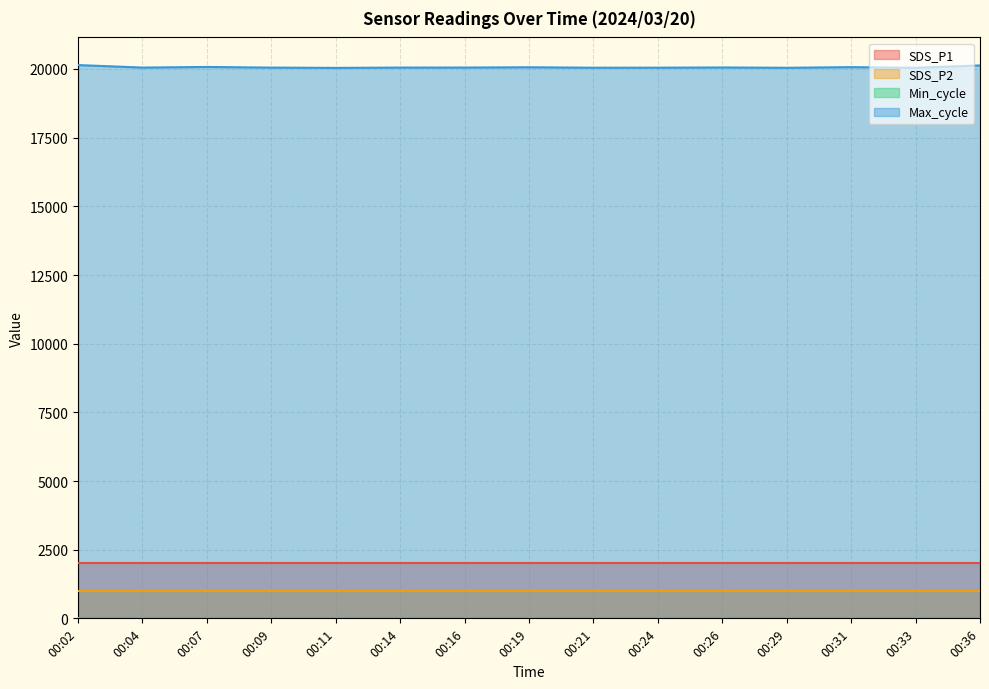

What is the difference between the highest and lowest values at 00:33?

20016.0